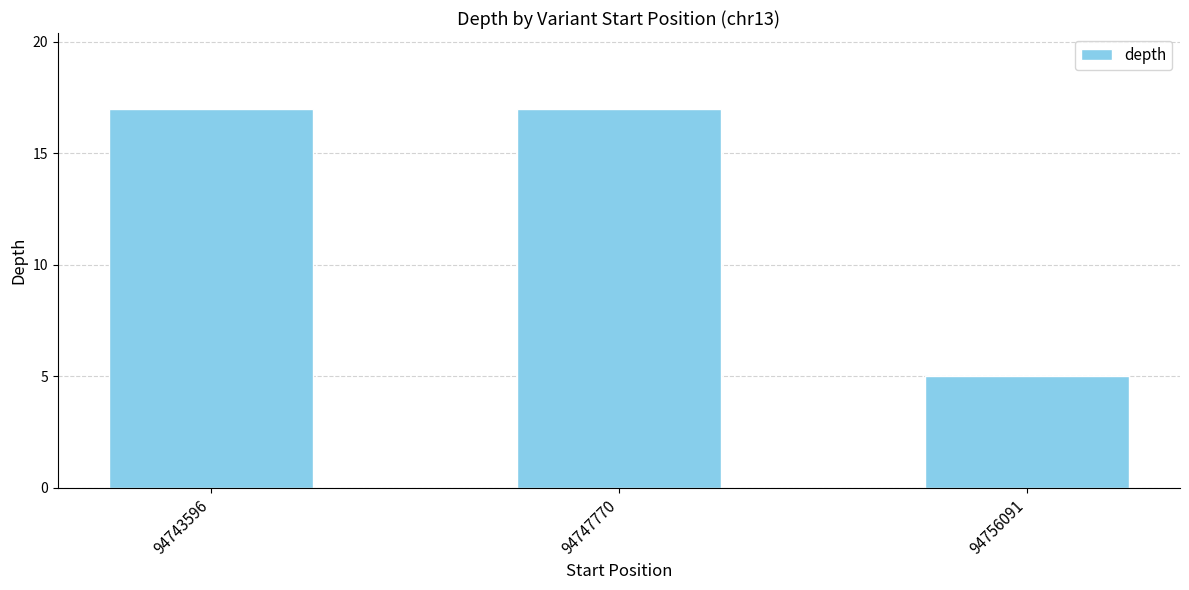

How many values are below 17?

1